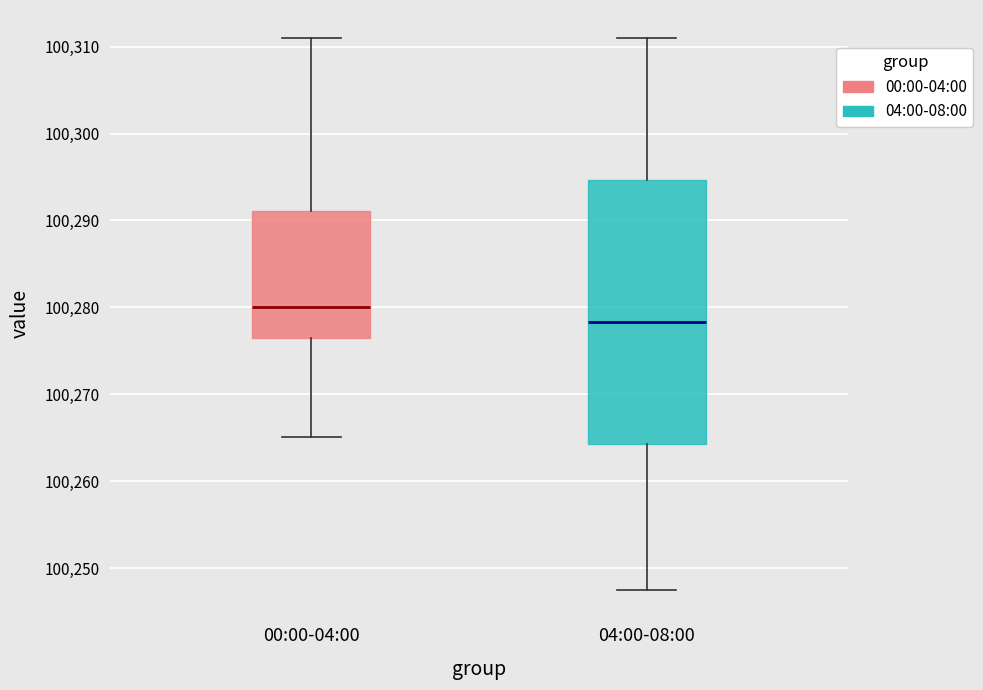

Reading left to right, transcribe this box plot: for each box, give where its median line is, the range the box spans, and where its two whiskers end, as read against the y-axis. The values are not printed on the chart, so give them approximately, as read against the axis.

00:00-04:00: median 100280, box 100276 to 100291, whiskers 100265 to 100311
04:00-08:00: median 100278, box 100264 to 100295, whiskers 100248 to 100311